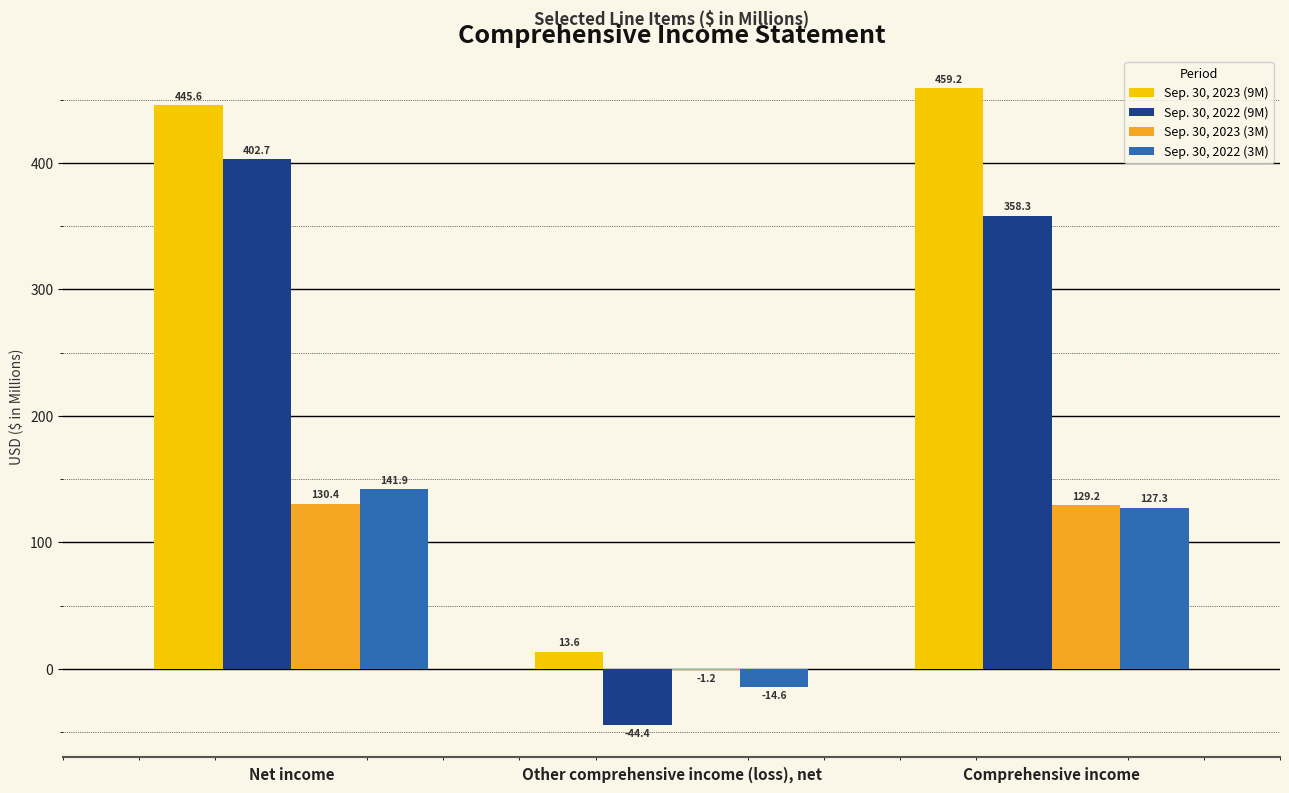

Are the bars horizontal?

No